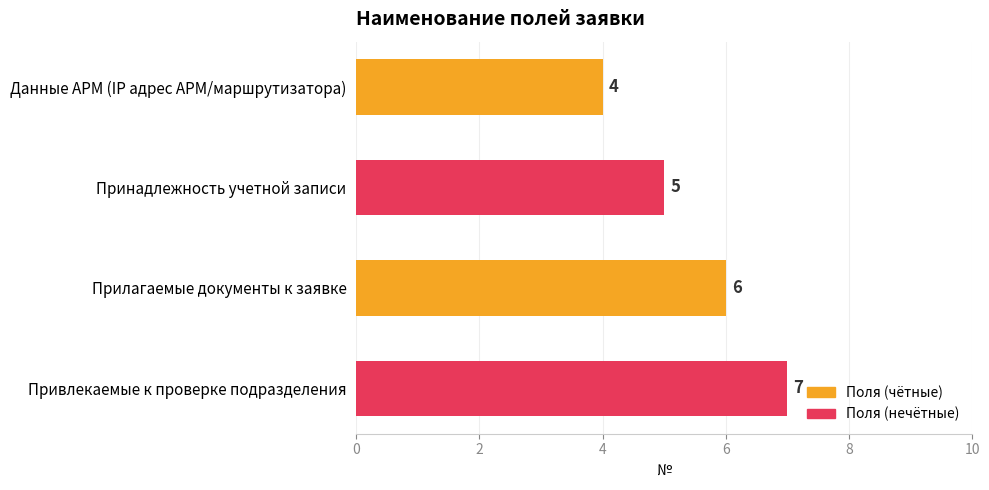

Reading top to bottom, transcribe all the data shown in this chart.

4	5	6	7